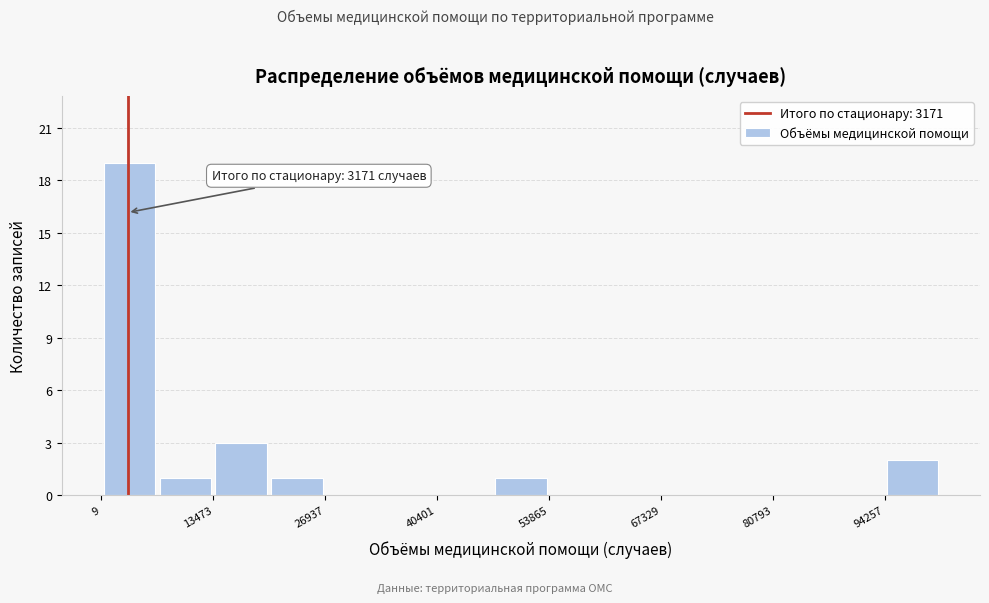

Around what value on the x-axis is the tallest bar? Give the approximate position of its centre, as read against the axis.

4000